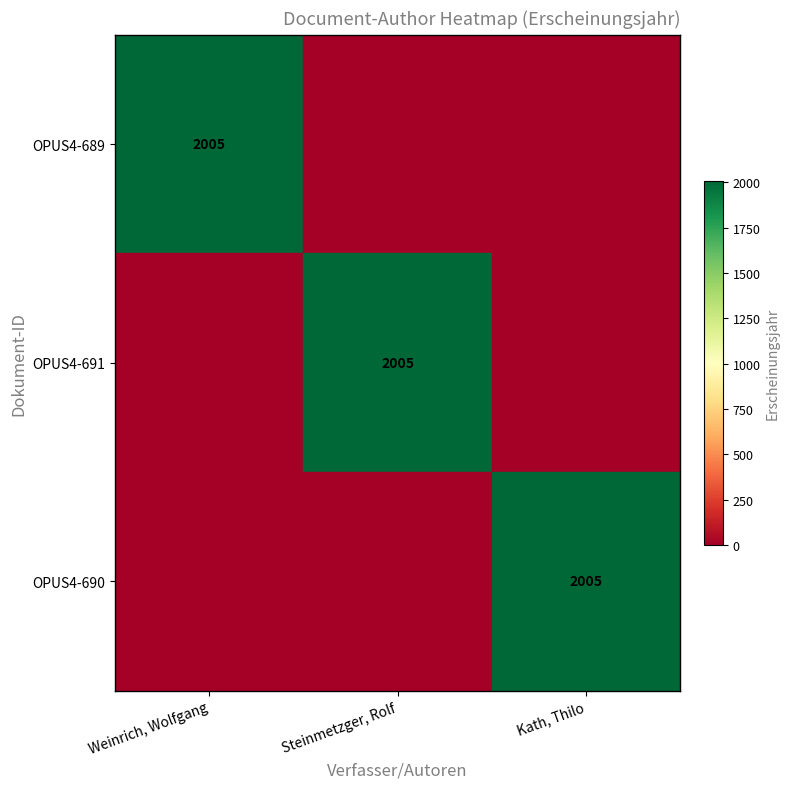

What is the spread (max minus min) of values at Weinrich, Wolfgang?

2005